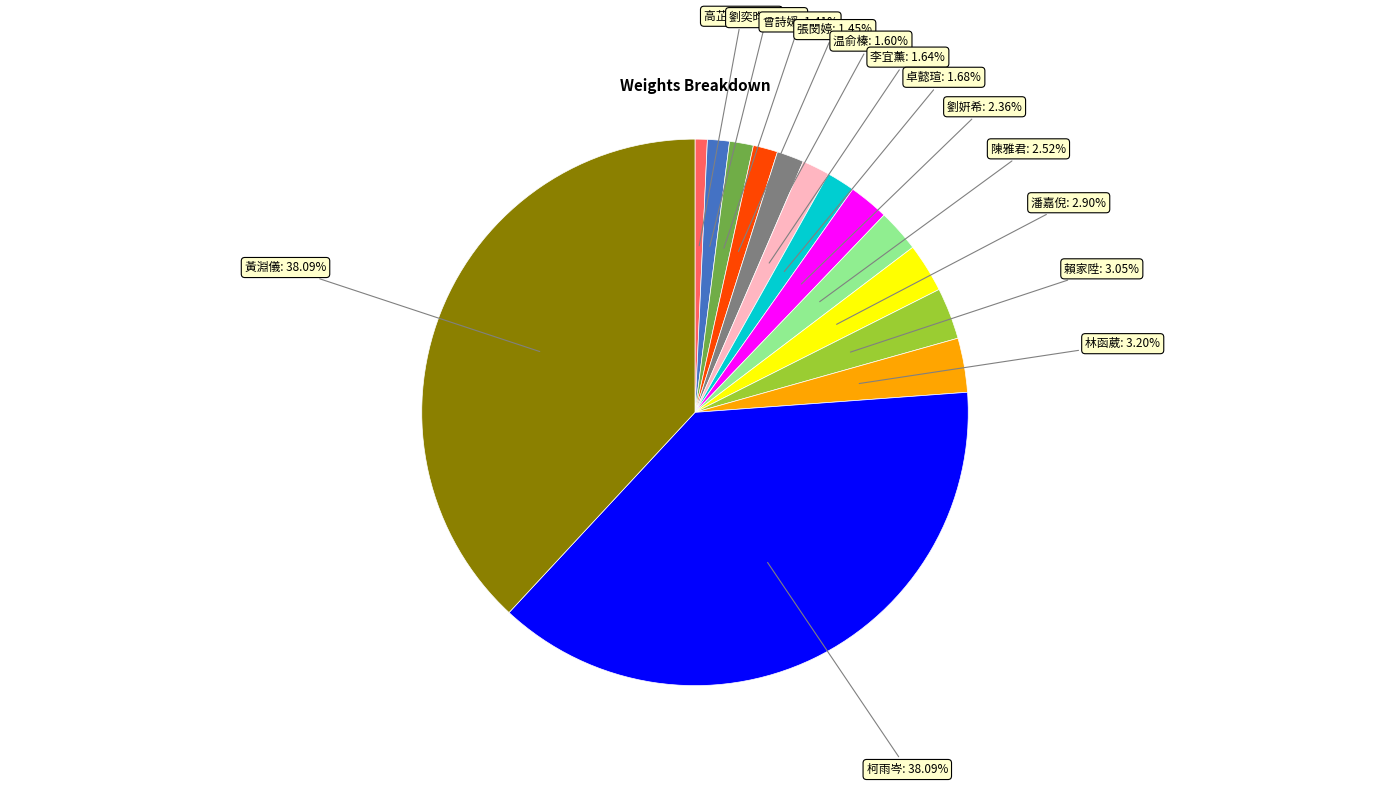

The 劉姸希 slice represents 2% of the pie. True or false?

True